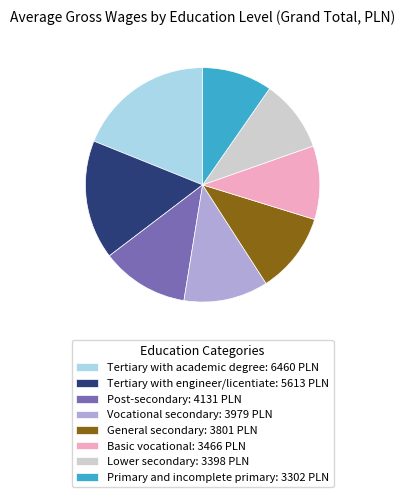

Do Vocational secondary: 3979 PLN and Primary and incomplete primary: 3302 PLN together represent more than half of the pie?

No